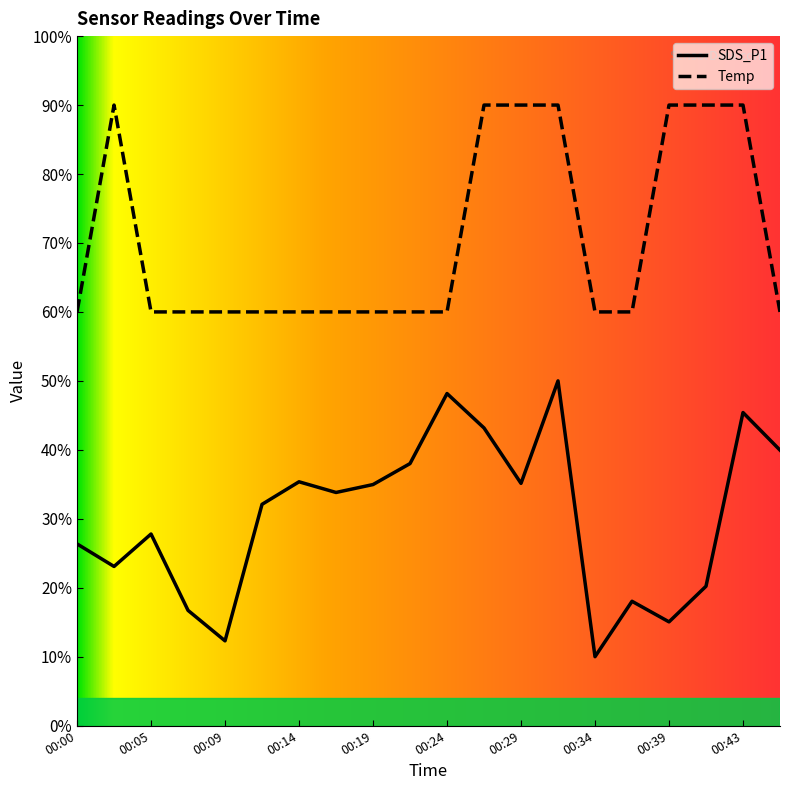

The Temp series shows 60.0 at 00:00. True or false?

True